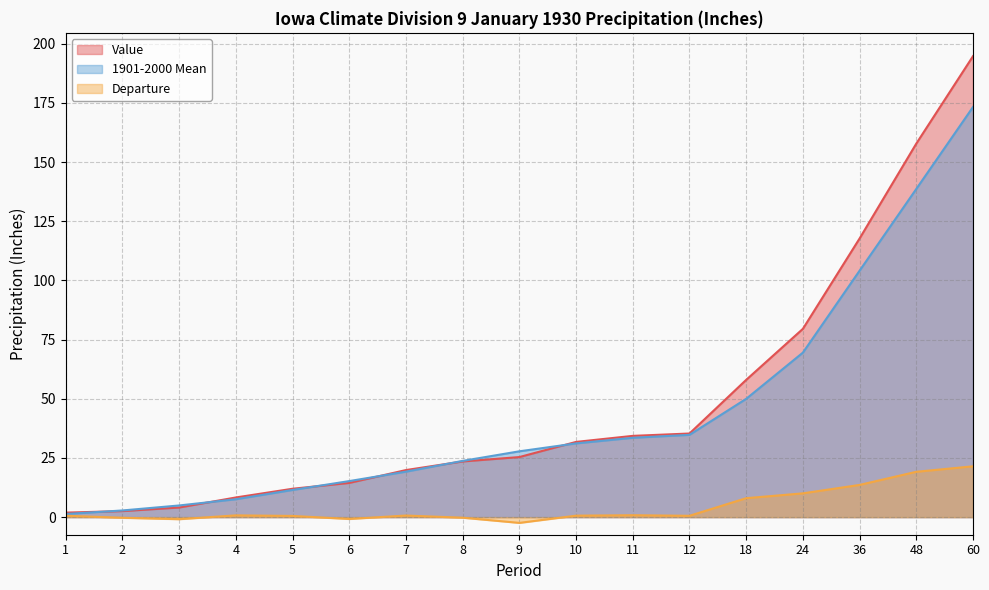

True or false: Departure and 1901-2000 Mean intersect in this chart.

False